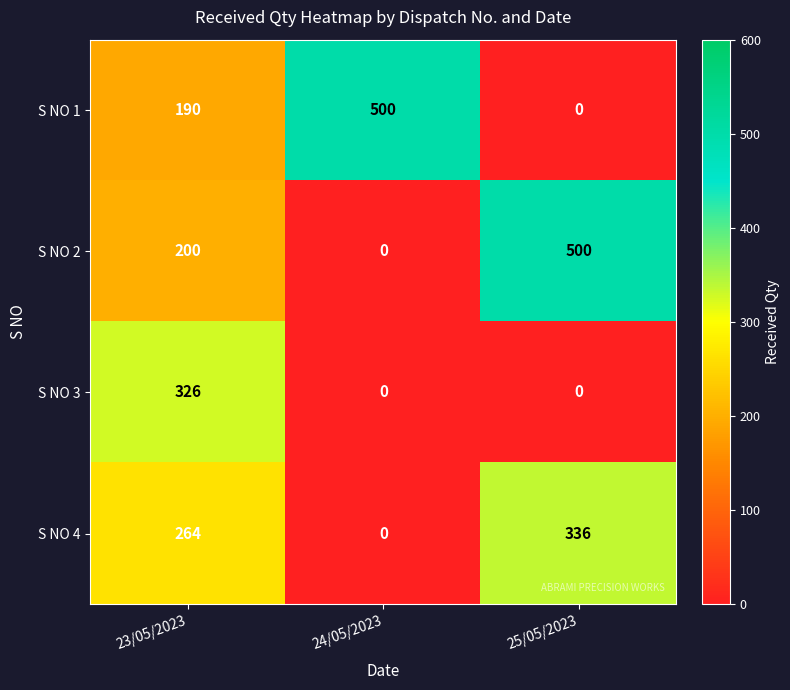

At how many categories does at least one series exceed 32?

3